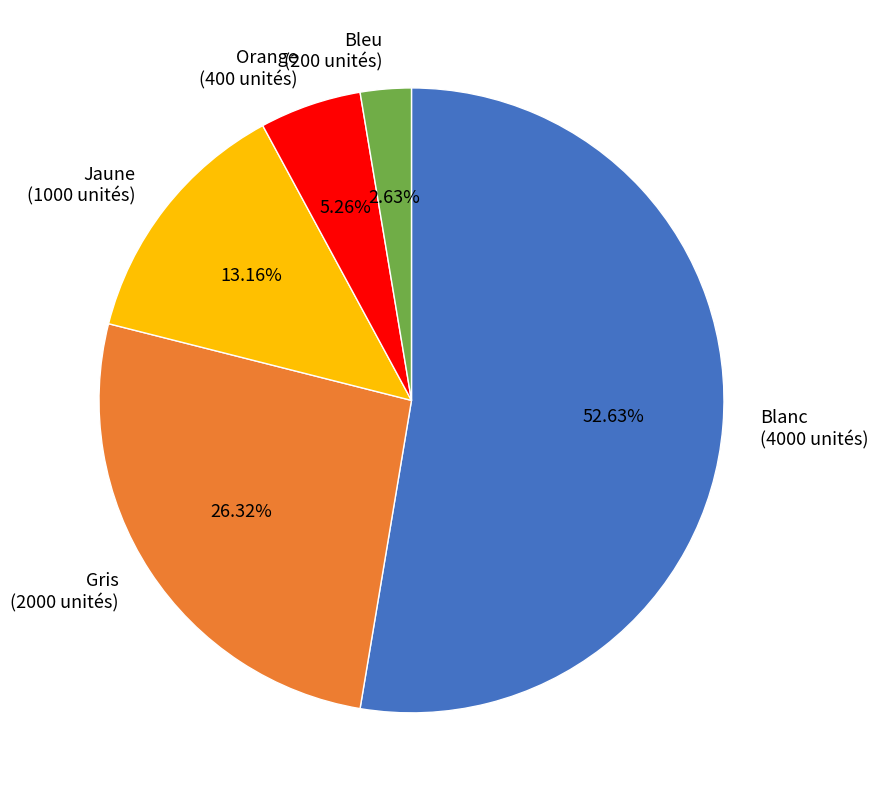

Which slice is the largest?

Blanc